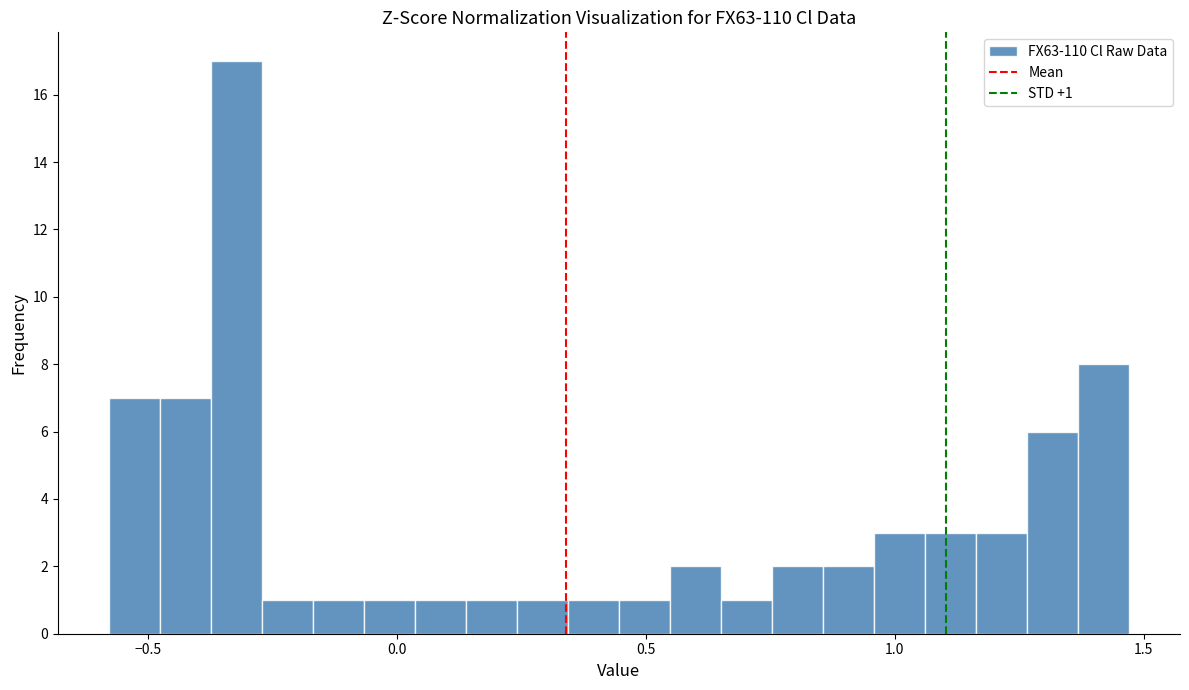

Read against the x-axis, roughly where is the centre of the tallest bar?

-0.30